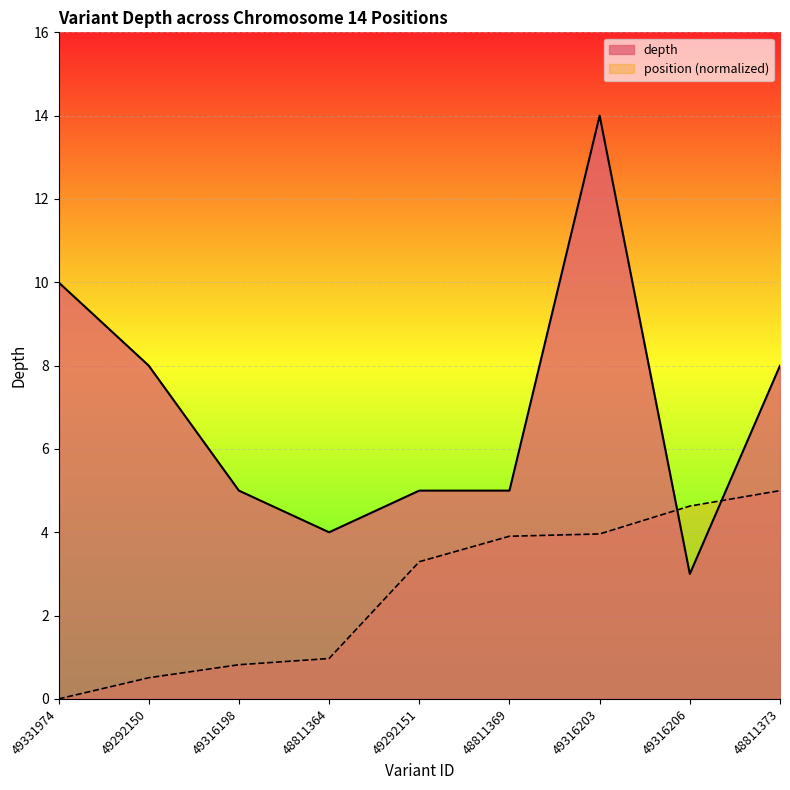

Which series ends up on top after the final intersection of position and depth?

depth